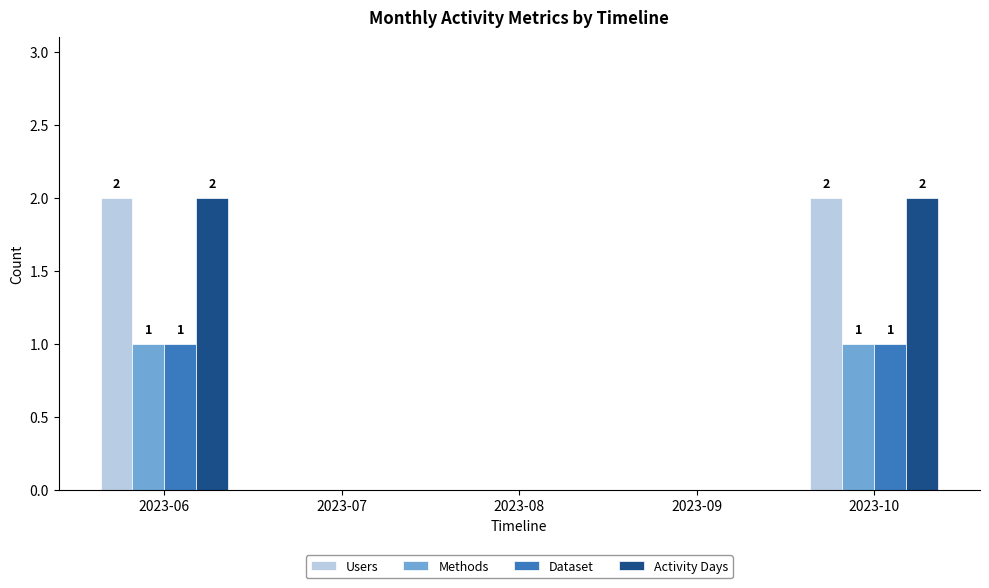

Reading left to right, transcribe all the data shown in this chart.

Users: 2023-06=2	2023-07=0	2023-08=0	2023-09=0	2023-10=2
Methods: 2023-06=1	2023-07=0	2023-08=0	2023-09=0	2023-10=1
Dataset: 2023-06=1	2023-07=0	2023-08=0	2023-09=0	2023-10=1
Activity Days: 2023-06=2	2023-07=0	2023-08=0	2023-09=0	2023-10=2